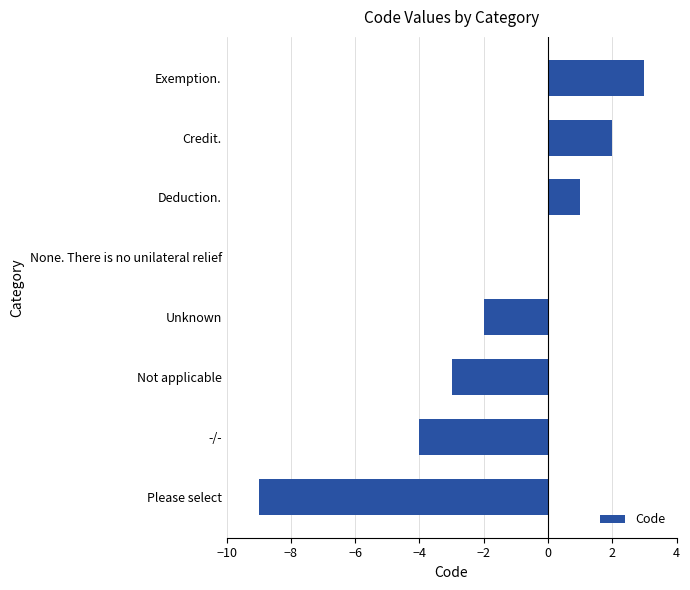

How many distinct data groups are displayed?

1